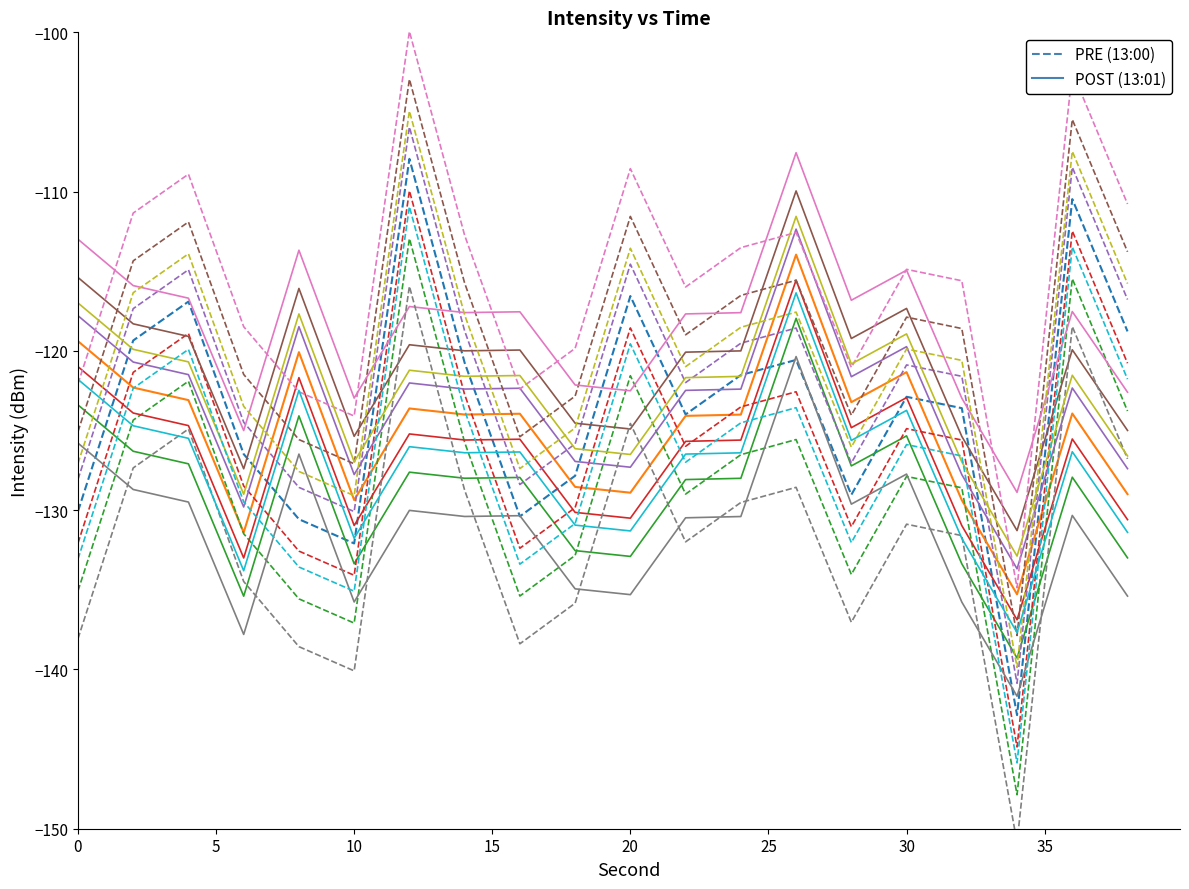

Reading left to right, transcribe all the data shown in this chart.

13:00: -130.1	-119.3	-116.9	-126.5	-130.6	-132.1	-107.9	-120.7	-130.4	-127.8	-116.6	-124.0	-121.5	-120.6	-129.0	-122.9	-123.6	-142.9	-110.5	-118.8
13:01: -119.4	-122.3	-123.1	-131.4	-120.1	-129.4	-123.6	-124.0	-123.9	-128.5	-128.9	-124.1	-124.0	-114.0	-123.2	-121.3	-129.4	-135.3	-123.9	-129.0